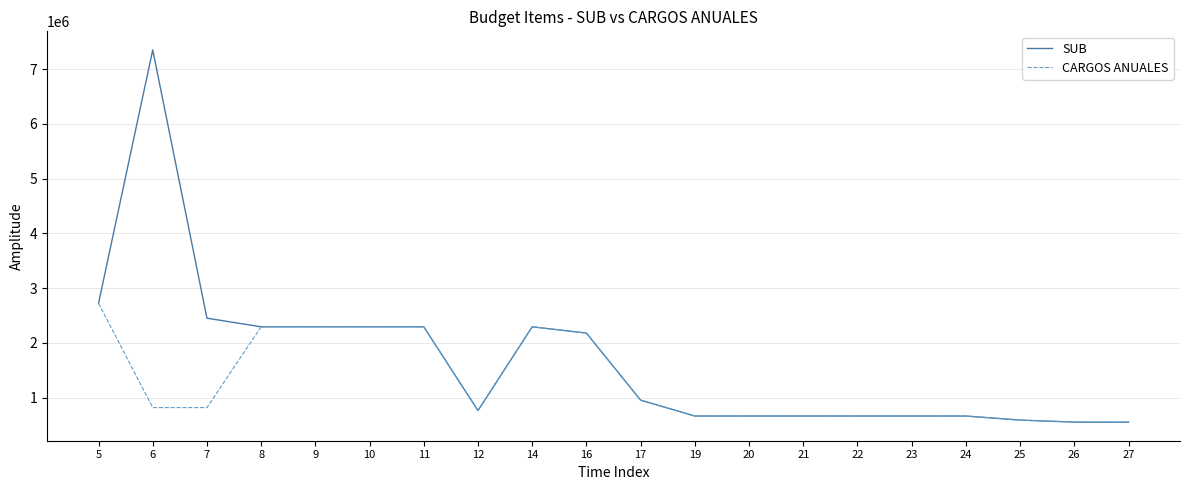

At which category is the sum across all series the highest?

6